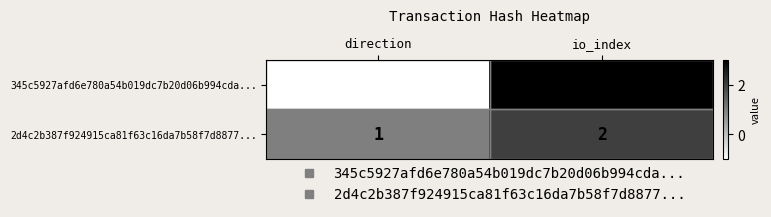

Is it true that 345c5927afd6e780a54b019dc7b20d06b994cda... equals -1 at direction?

True